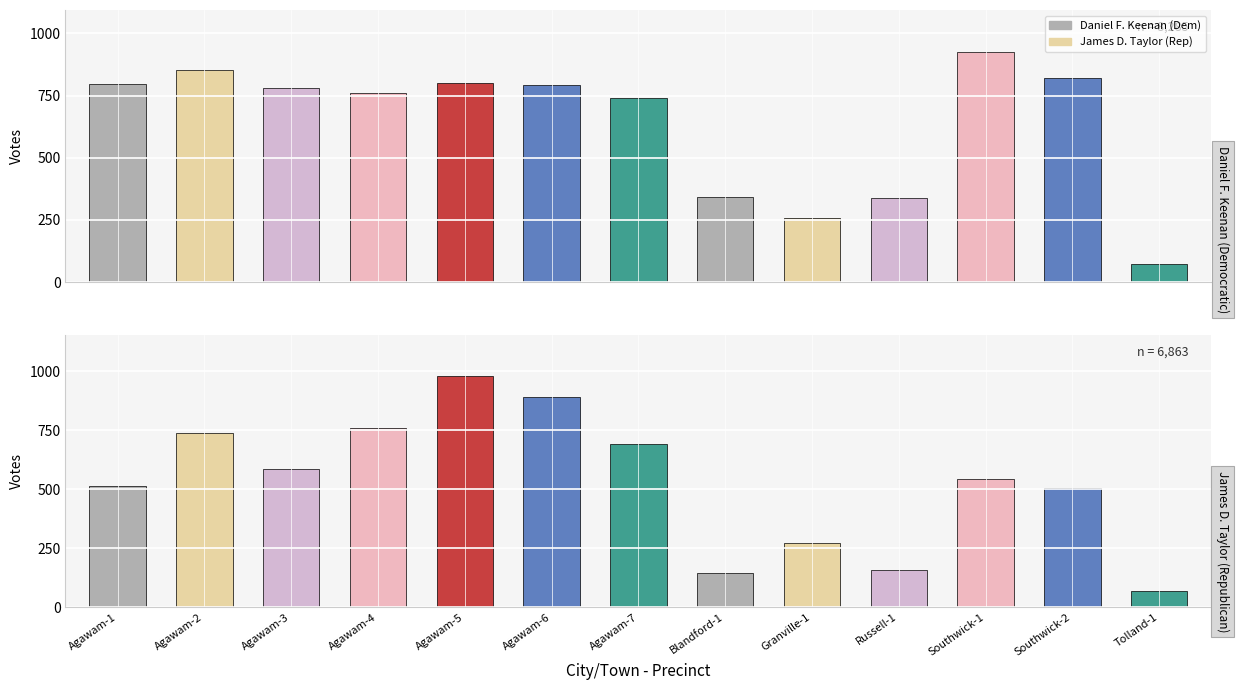

Which series has the widest spread of values?

James D. Taylor (Rep)